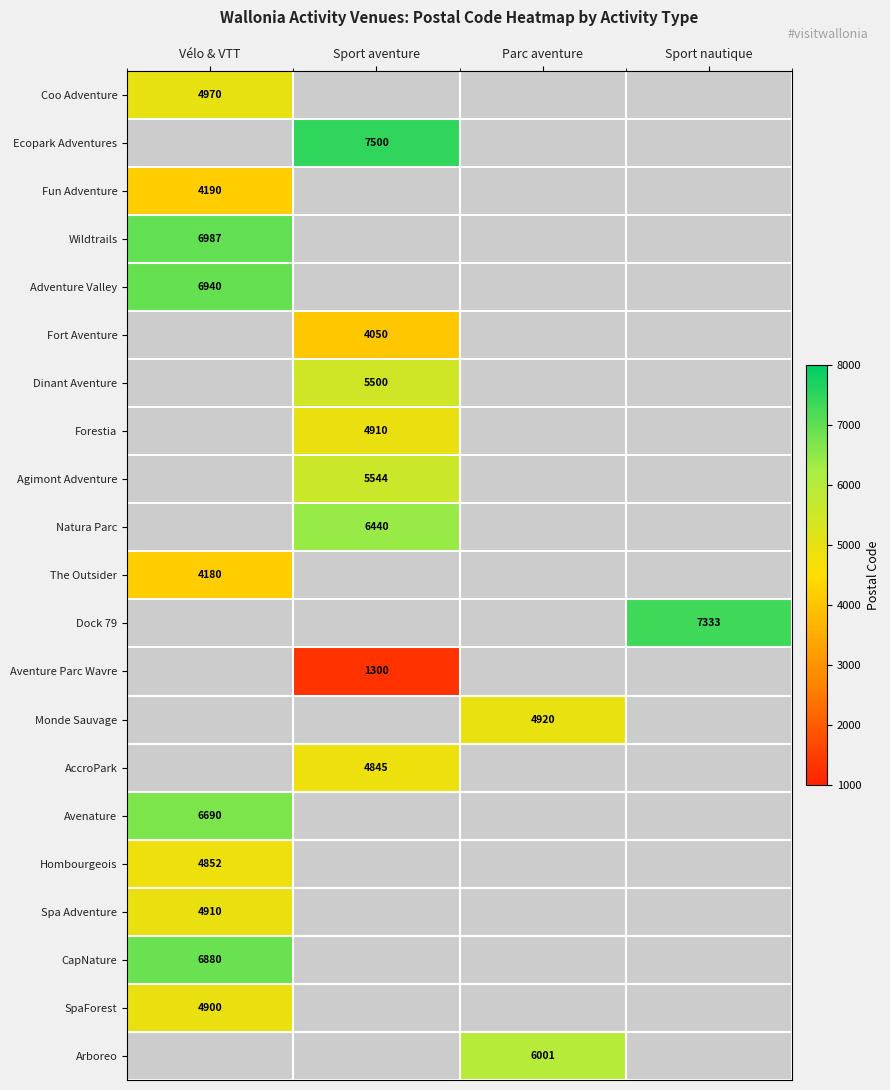

At how many categories does at least one series exceed 3452?

4